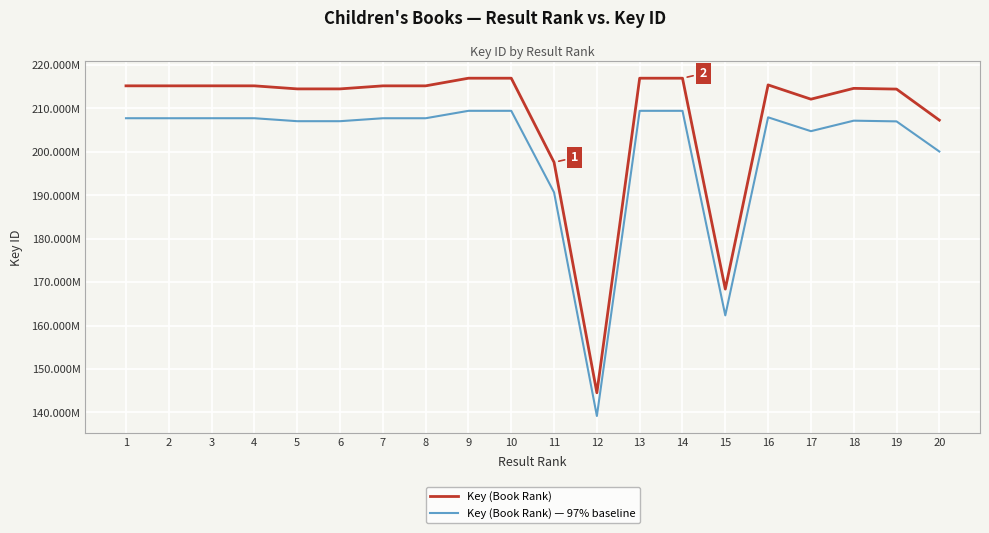

What are all the series names shown in the legend?

Key (Book Rank), Key (Book Rank) — 97% baseline